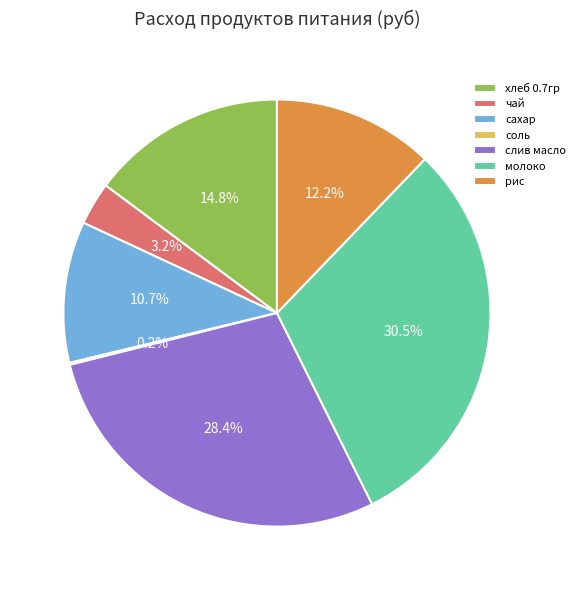

Is чай the majority of the pie?

No